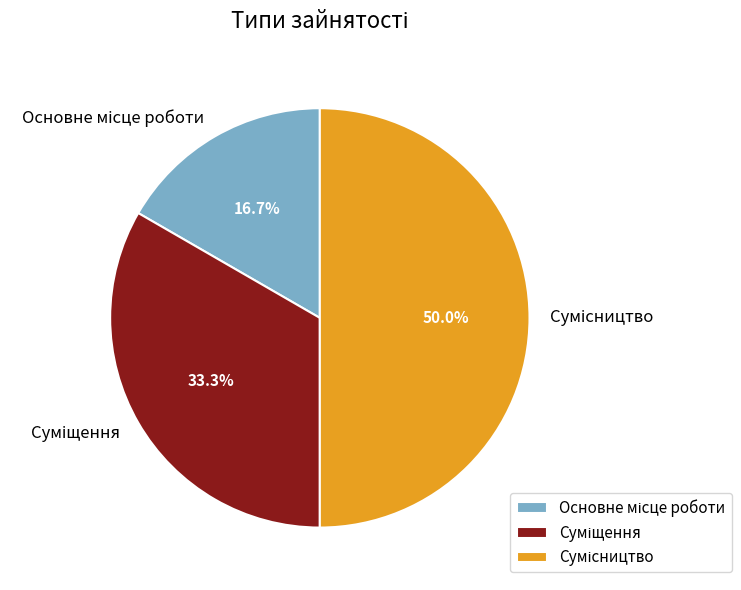

Does any single category account for the majority?

No